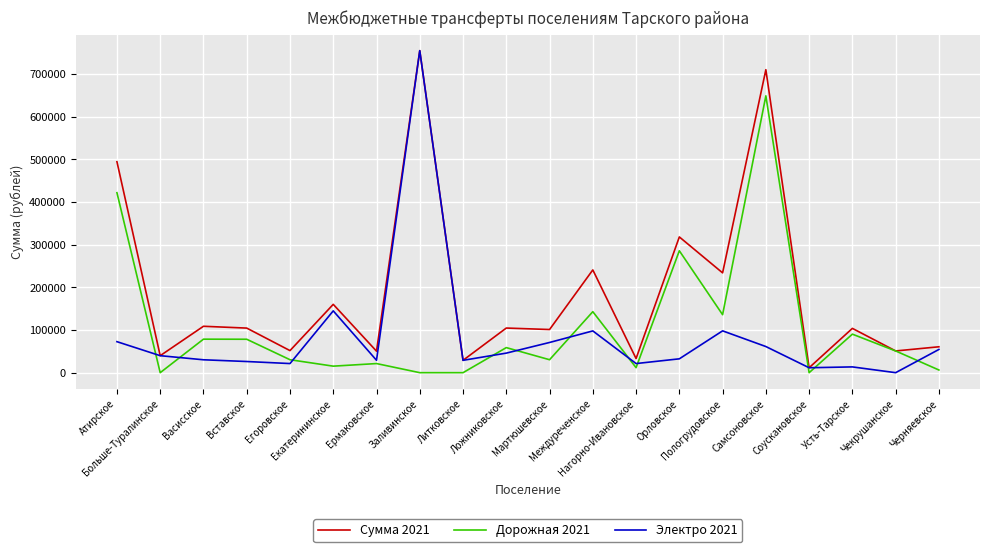

Rank the series by their average value, from lowest to highest.

Электро 2021, Дорожная 2021, Сумма 2021